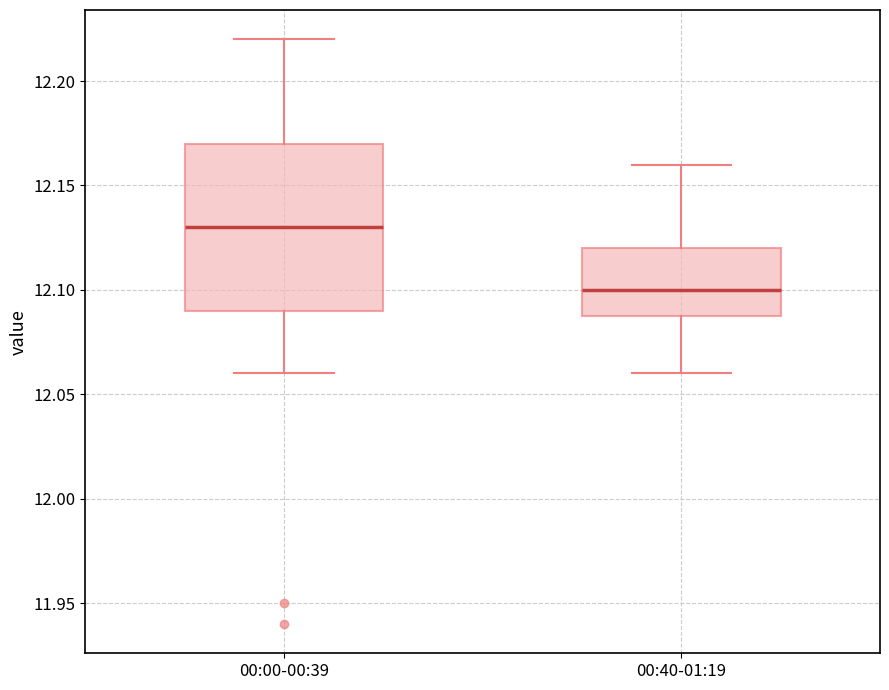

Where is the upper edge of the box for 00:00-00:39 on the y-axis? The values are not printed on the chart, so give them approximately, as read against the axis.

12.17